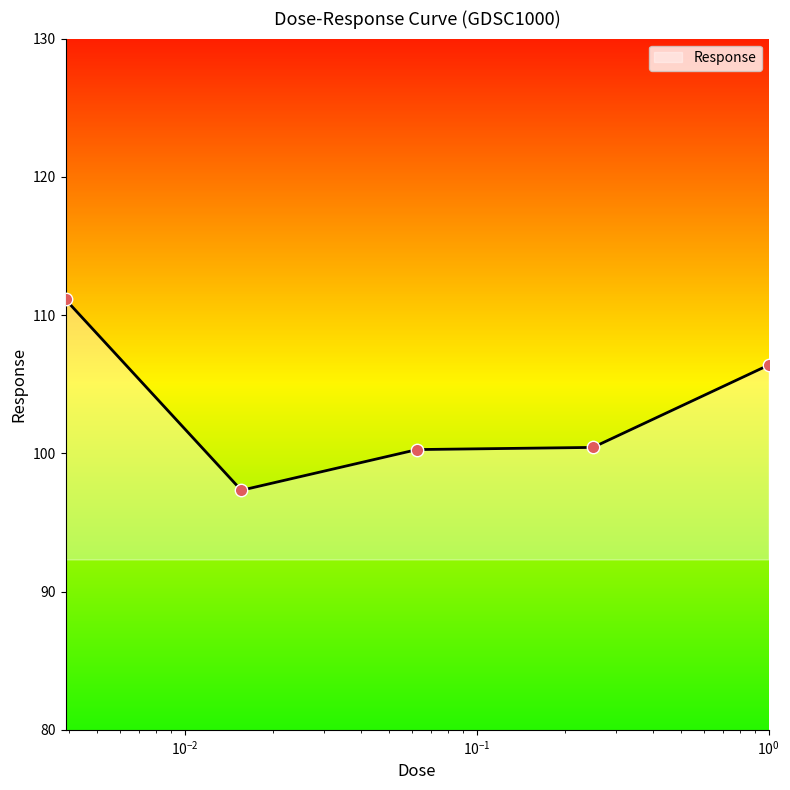

True or false: the data has more than 2 interior local peaks.

False